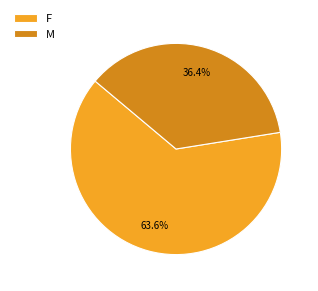

The F slice represents 49% of the pie. True or false?

False